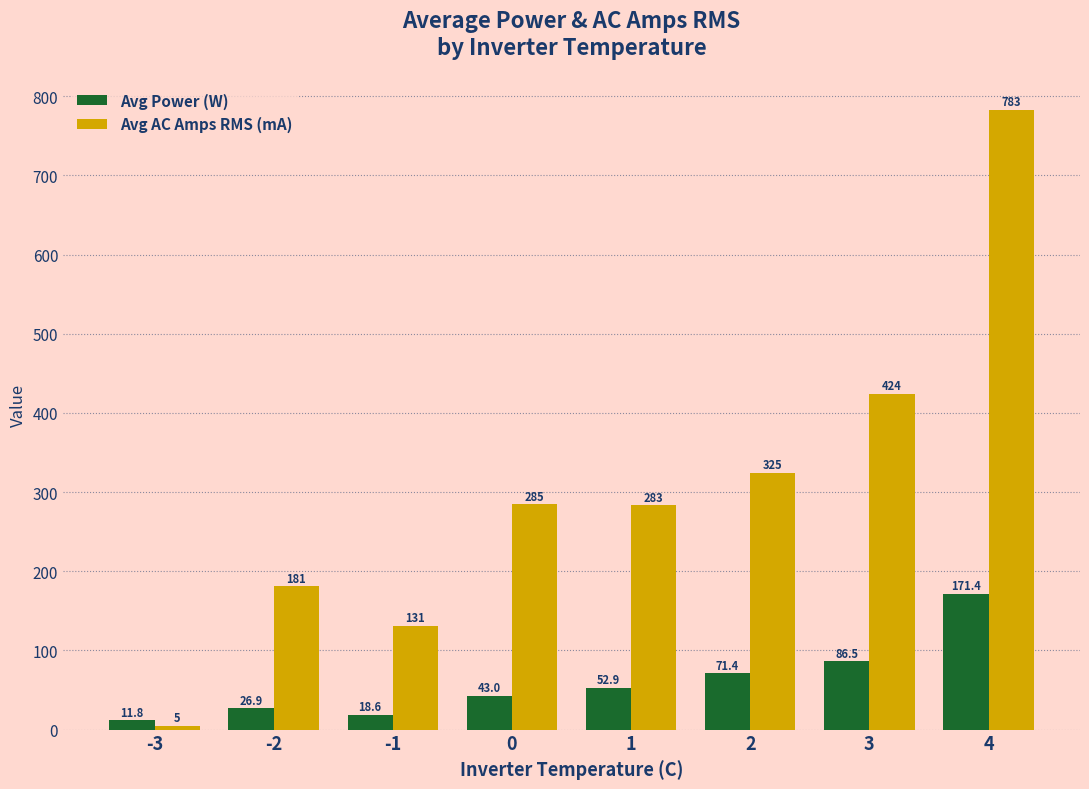

Where does the Avg Power (W) series first go above 52?

1